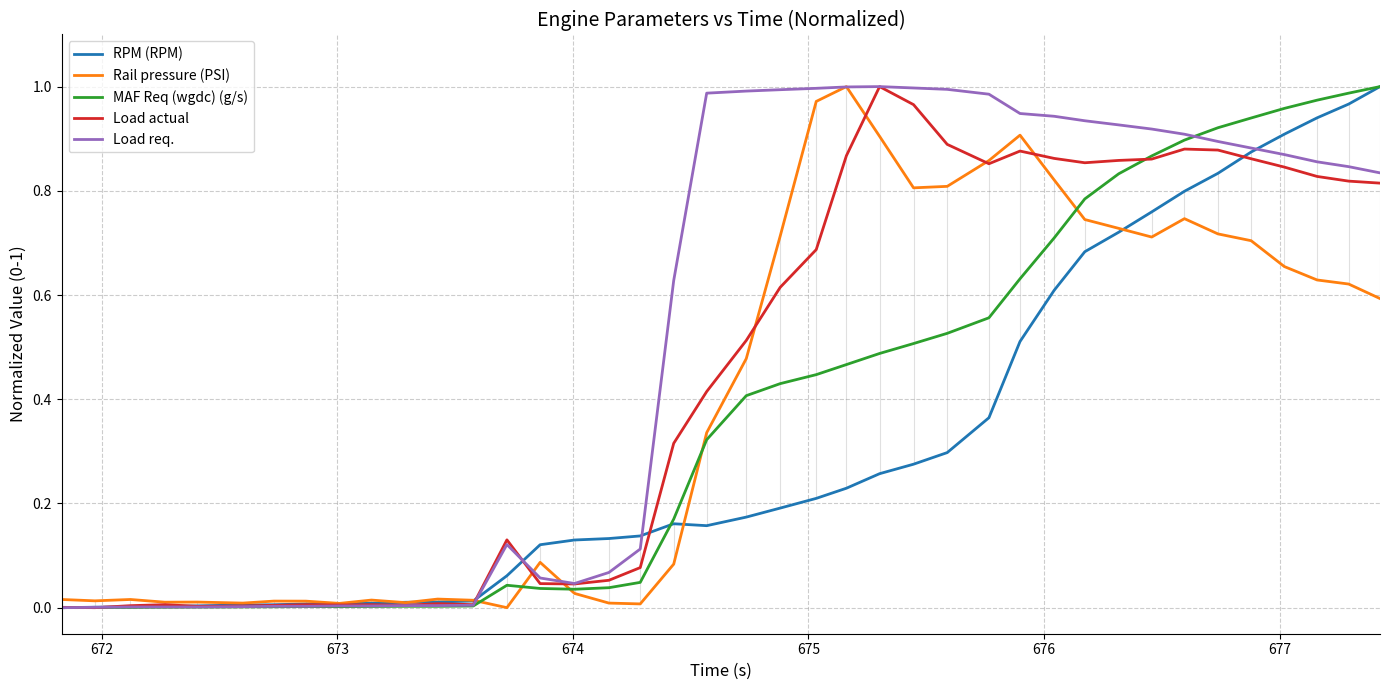

Which series has the largest total across all categories?

Load req.